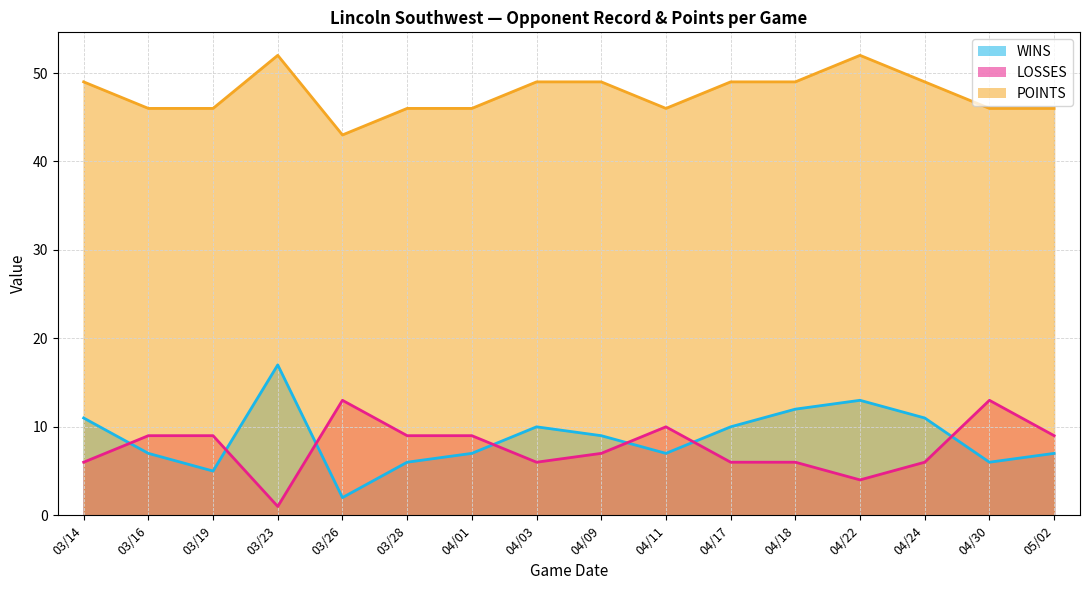

True or false: POINTS and LOSSES cross at least once.

False